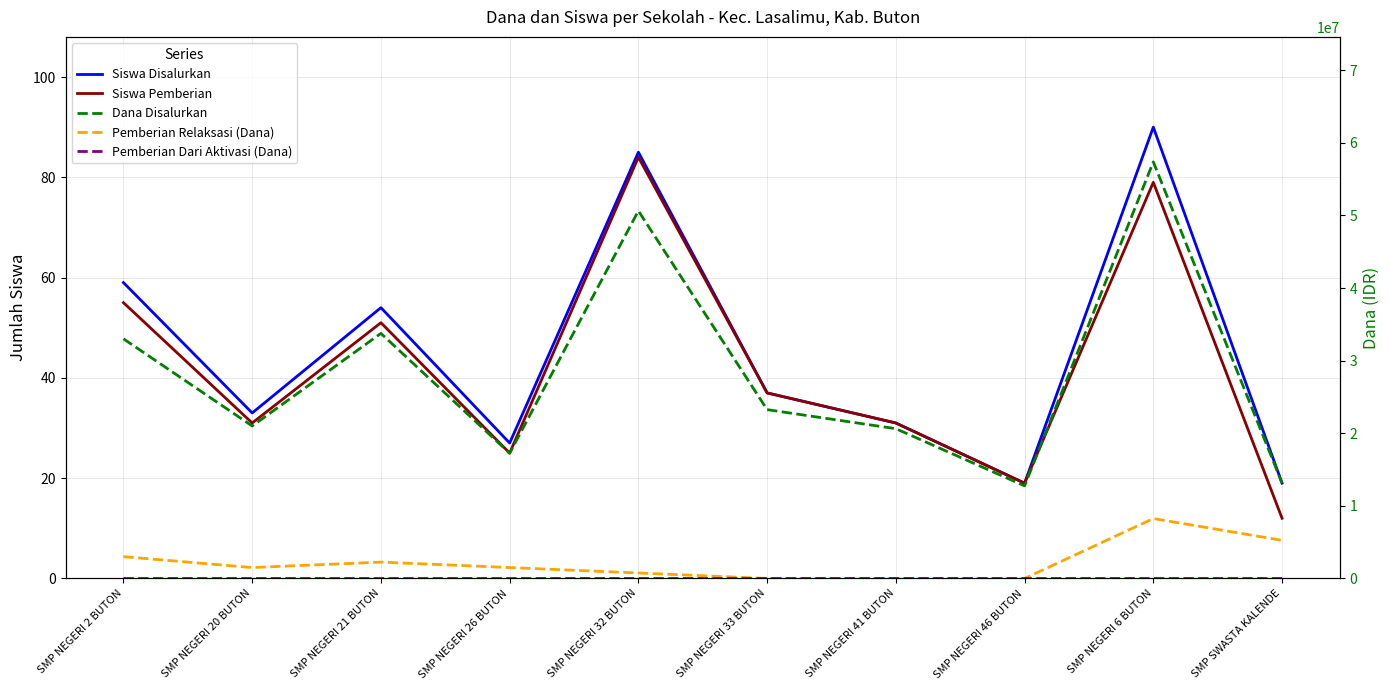

What is the label of the 2nd point from the left?

SMP NEGERI 20 BUTON